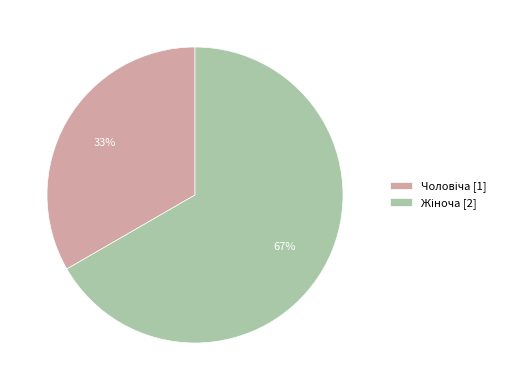

Does any single category account for the majority?

Yes